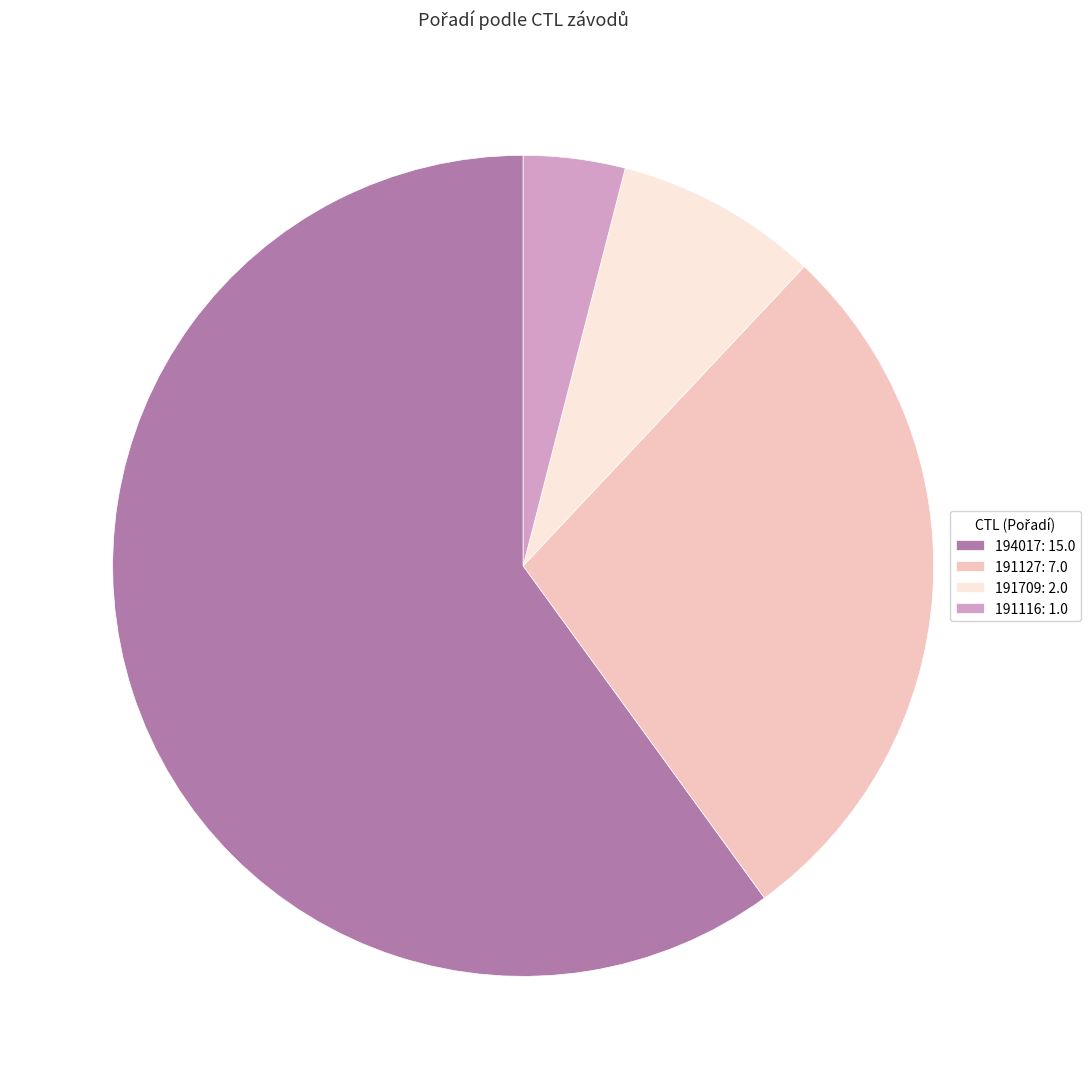

How many segments does this pie chart have?

4